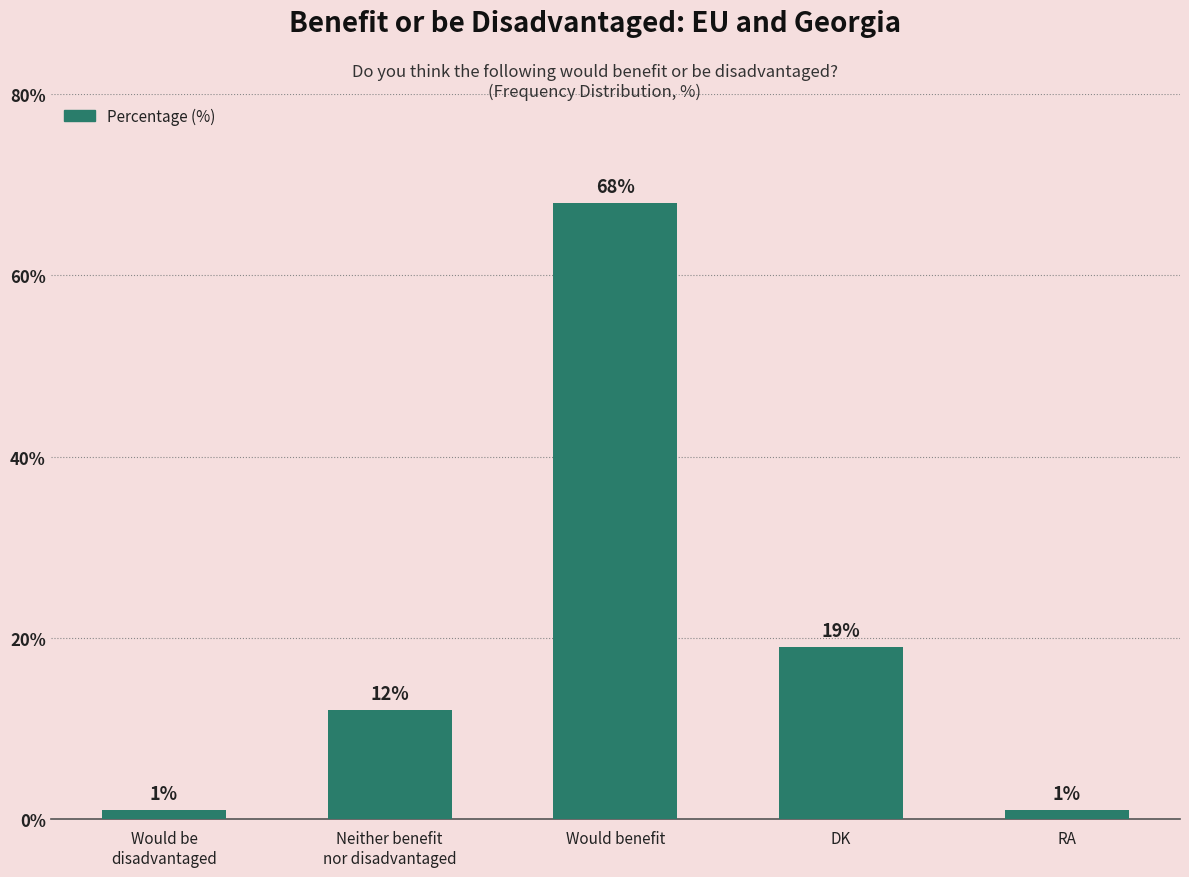

How many data points does each series have?

5